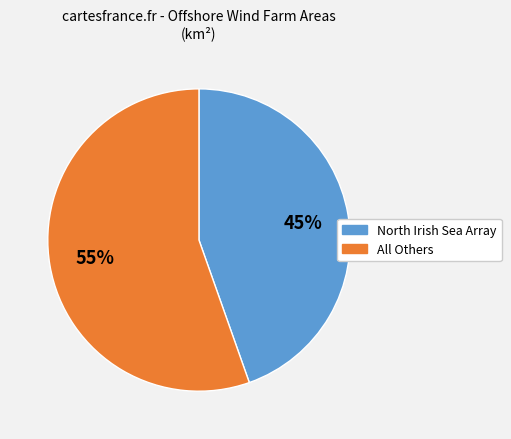

To the nearest percent, what is the average slice percentage?

50%